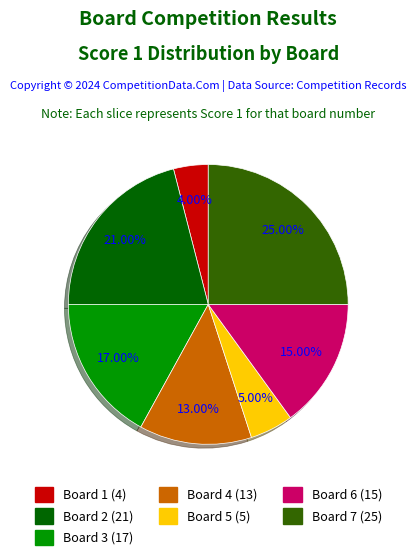

Is there a majority slice in this chart?

No